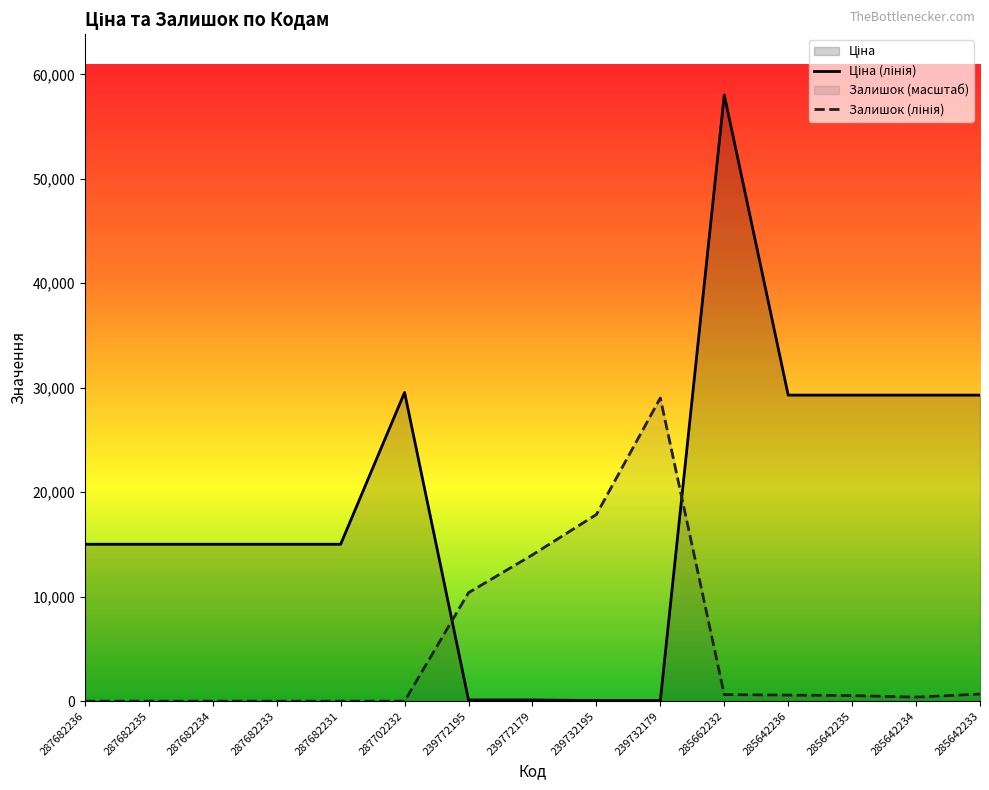

Does the chart have visible grid lines?

No